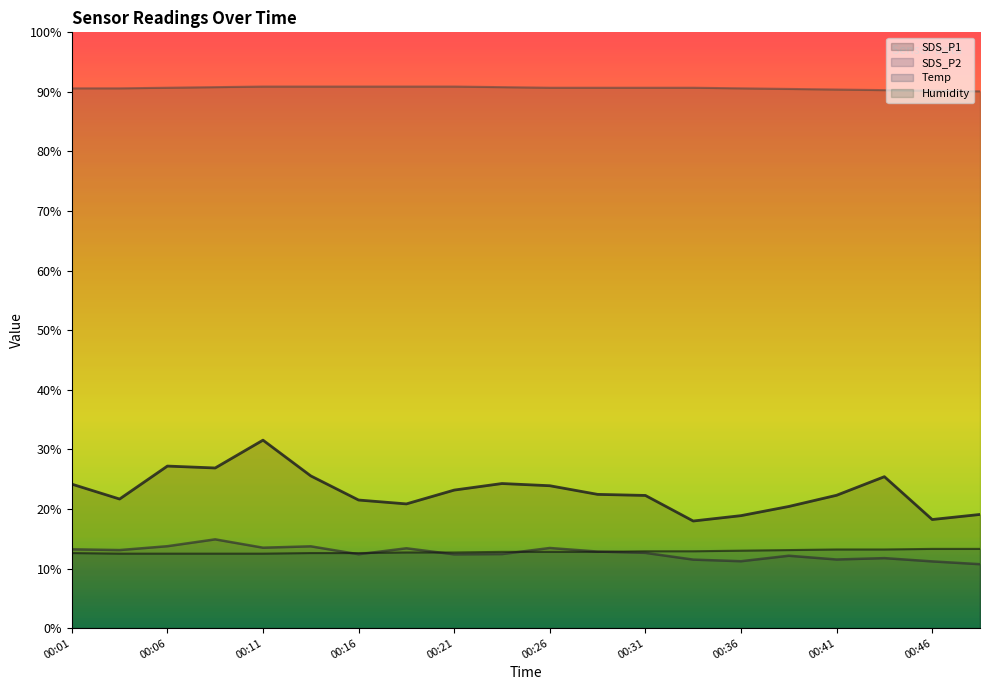

Count the Temp values in the range 12 to 13.

15